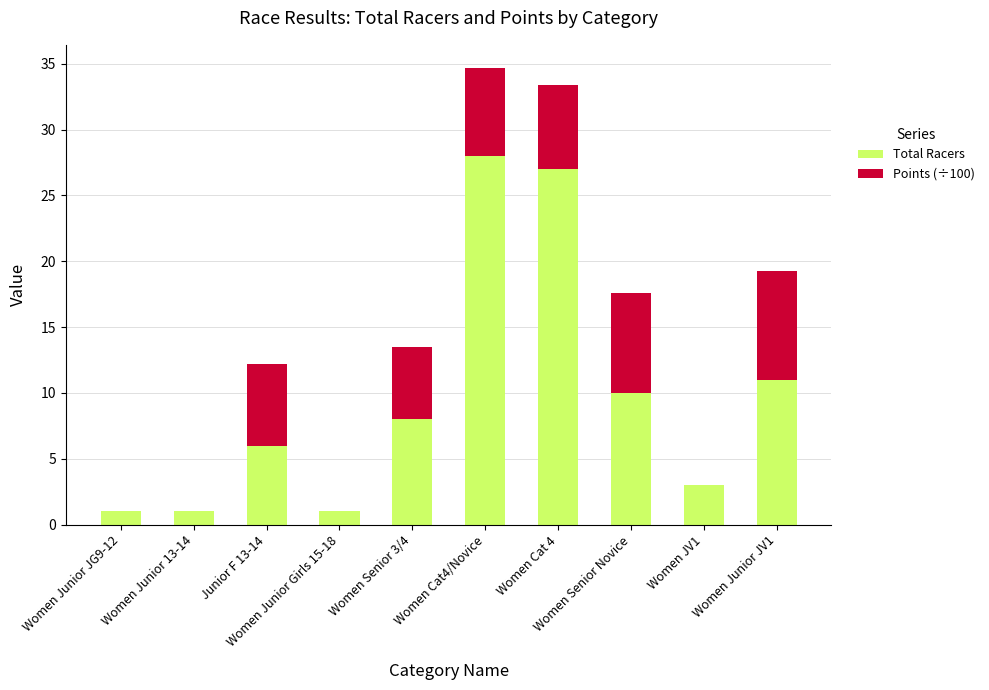

Are the bars grouped side by side (vs. stacked)?

No